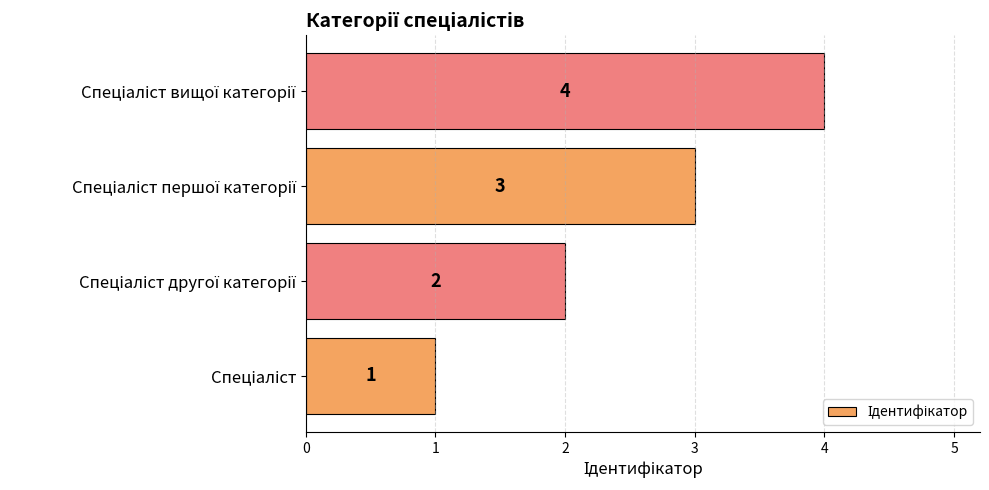

What is the minimum value shown in the chart?

1